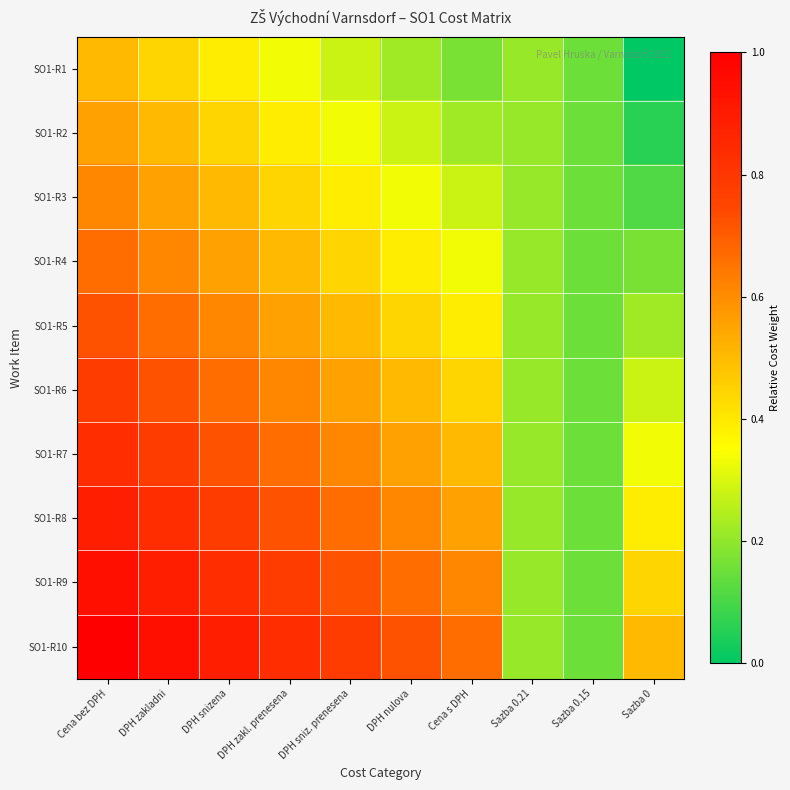

Count the number of data series in this chart.

10